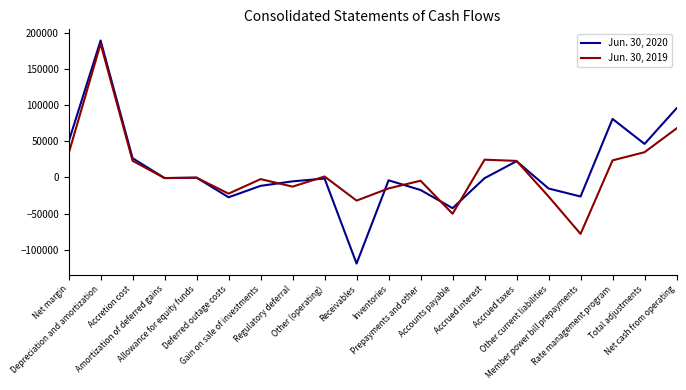

True or false: Jun. 30, 2019 and Jun. 30, 2020 intersect in this chart.

True